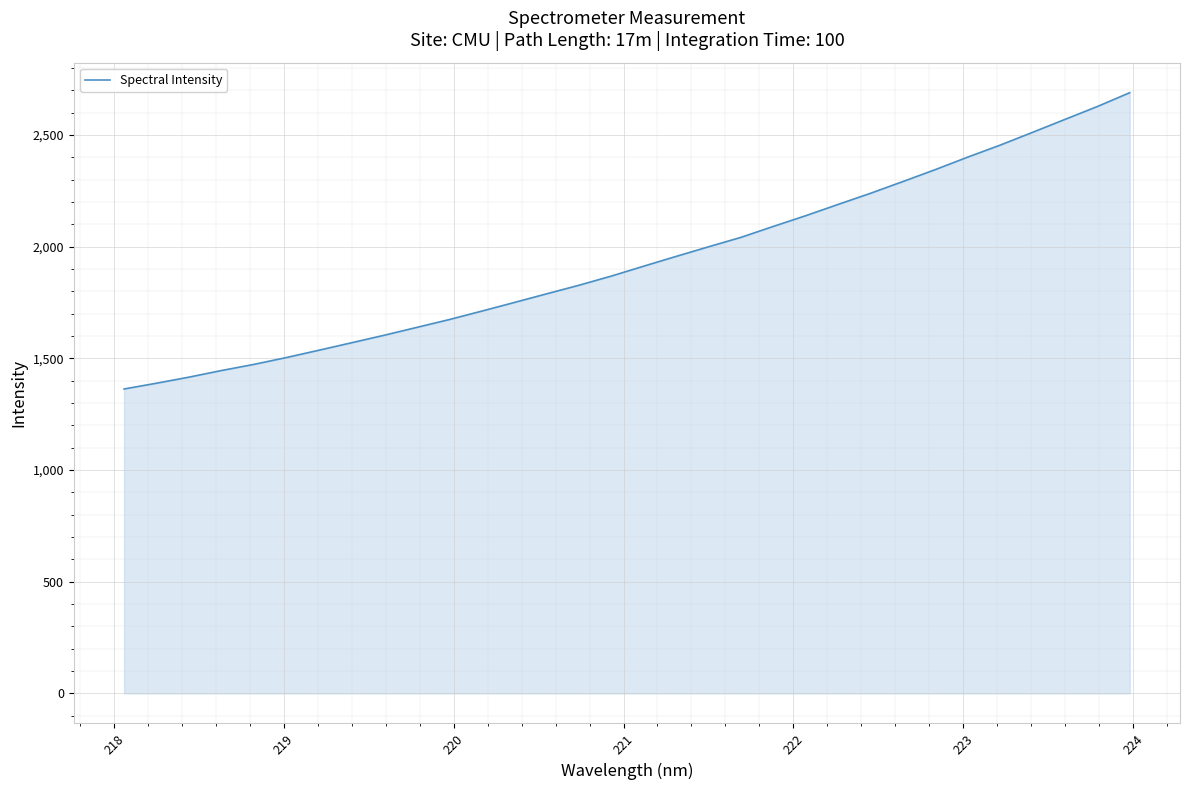

What is the smallest value displayed?

1363.1